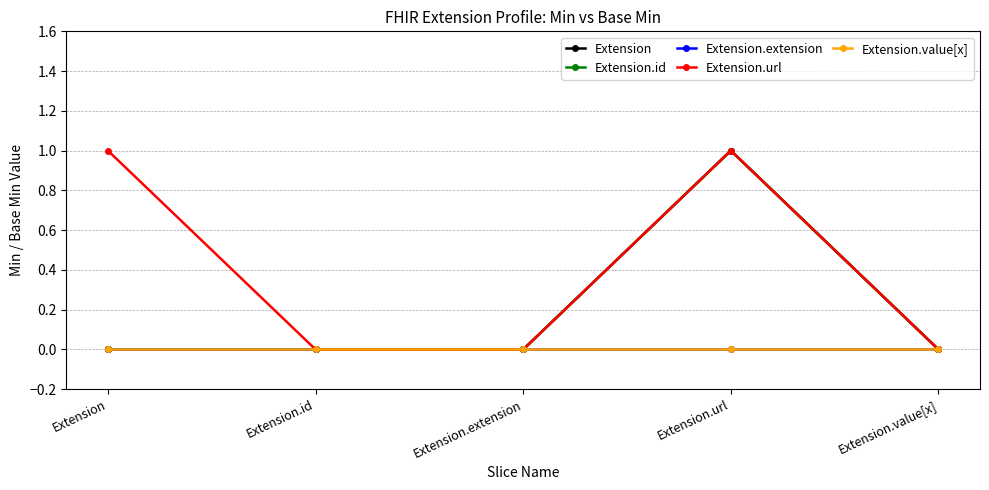

Where is Extension.url nearest to the value 0?

Extension.id